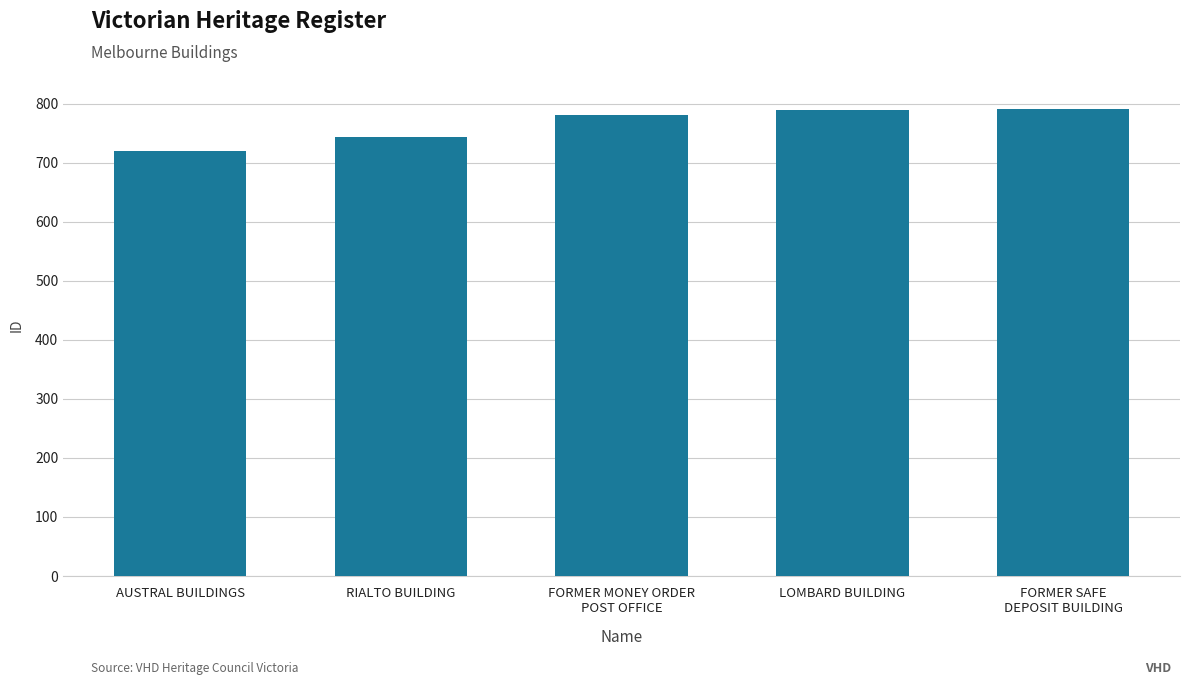

Is it true that the value at FORMER SAFE
DEPOSIT BUILDING is 791?

True